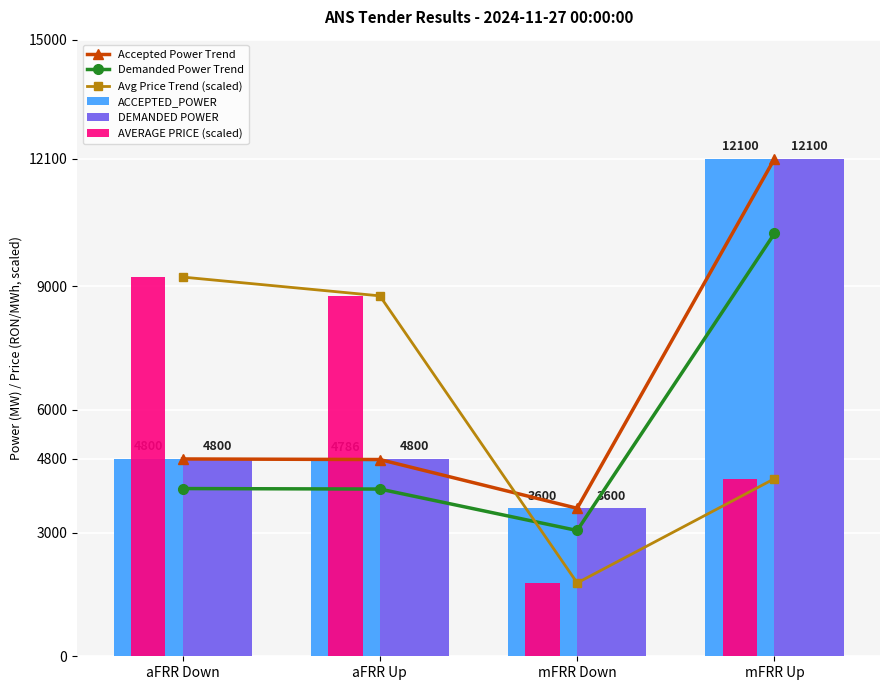

What is the value of the AVERAGE PRICE (scaled) bar at the 2nd from the left?

8767.9